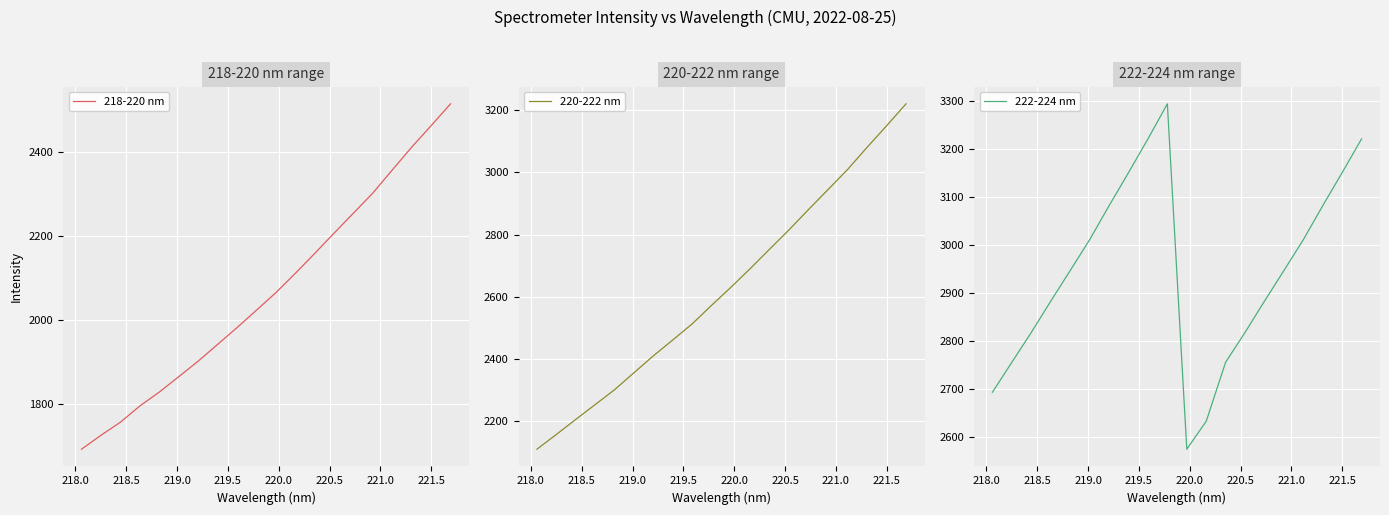

What is the minimum value for 220-222 nm?

2111.1